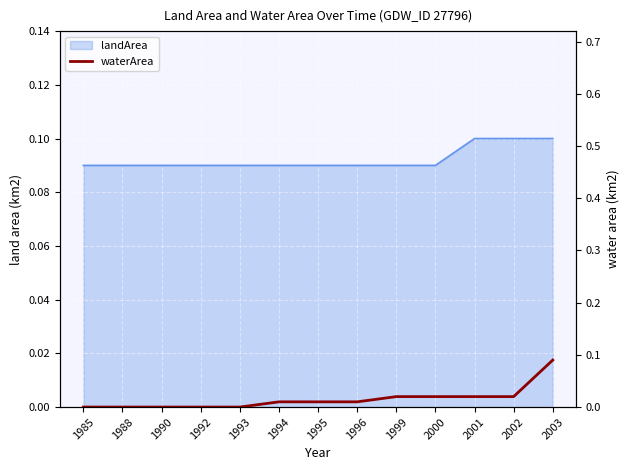

Which has a higher value, 2003 or 1999?

2003